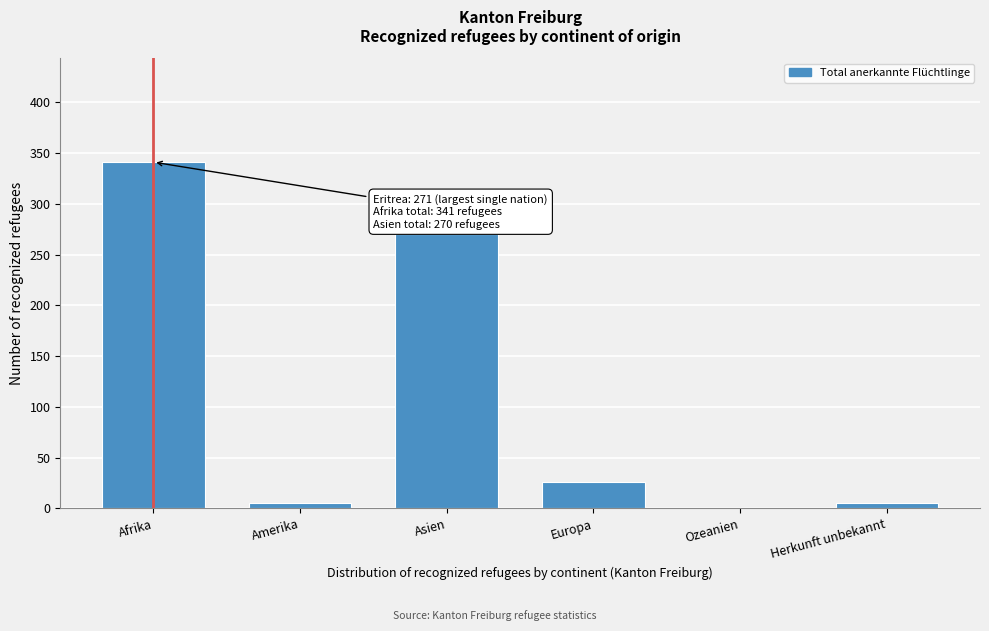

Reading right to left, transcribe all the data shown in this chart.

Herkunft unbekannt=5	Ozeanien=0	Europa=26	Asien=270	Amerika=5	Afrika=341